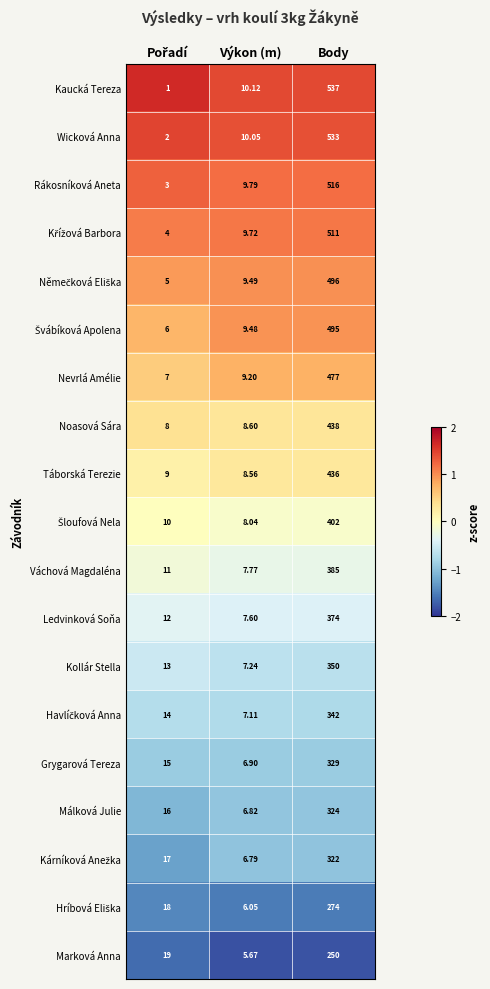

At which label is Noasová Sára closest to 223?

Výkon (m)